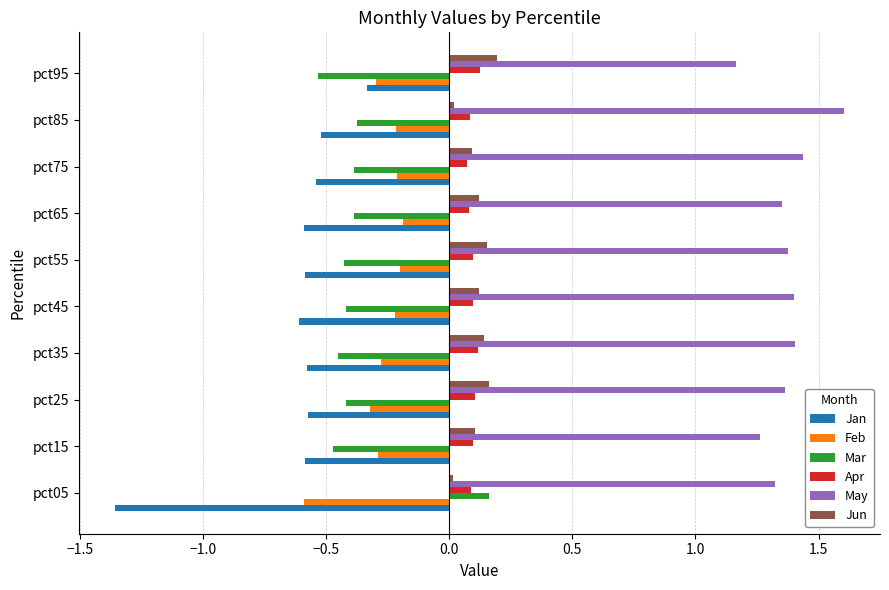

At which category does the chart reach its minimum across all series?

pct05